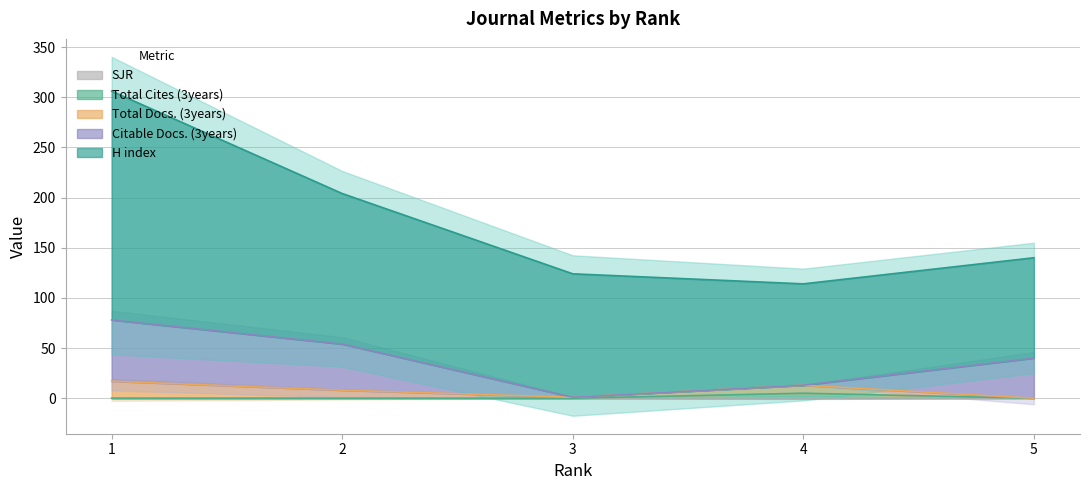

Reading left to right, transcribe all the data shown in this chart.

SJR: 0	0	0	0	0
H index: 228	150	123	101	100
Total Docs. (3years): 17	8	1	8	0
Citable Docs. (3years): 61	46	0	0	40
Total Cites (3years): 0	0	0	5	0